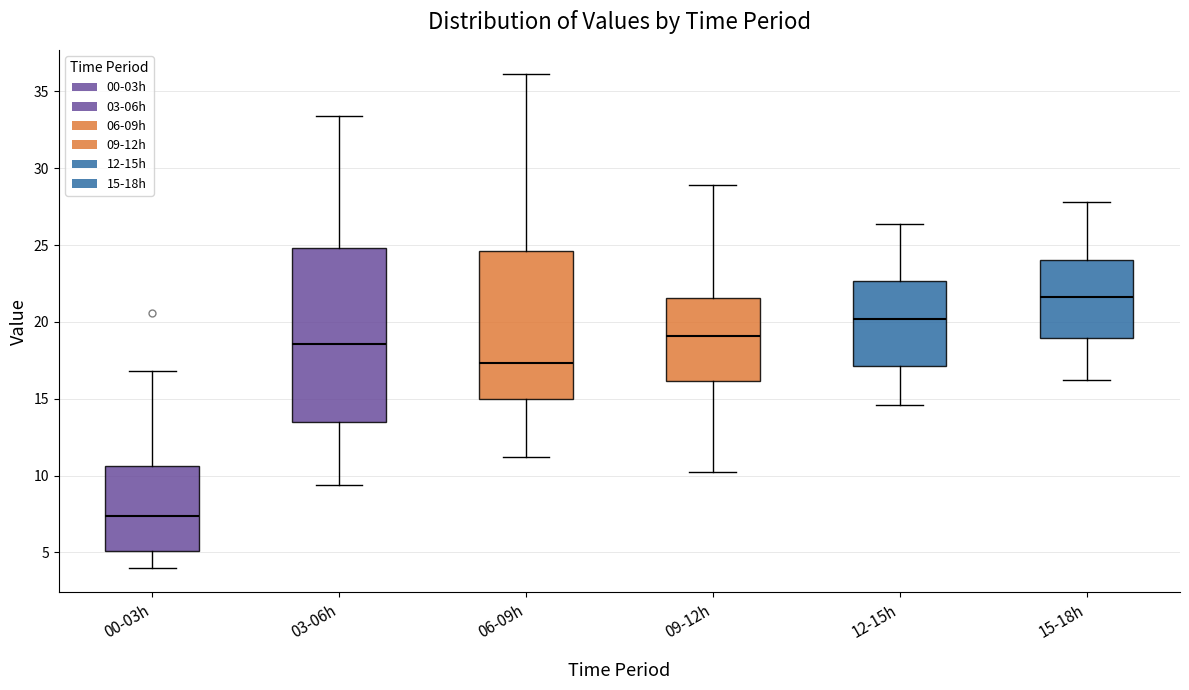

Reading left to right, transcribe this box plot: for each box, give where its median line is, the range the box spans, and where its two whiskers end, as read against the y-axis. The values are not printed on the chart, so give them approximately, as read against the axis.

00-03h: median 7.5, box 5.0 to 10.5, whiskers 4.0 to 17.0
03-06h: median 18.5, box 13.5 to 25.0, whiskers 9.5 to 33.5
06-09h: median 17.5, box 15.0 to 24.5, whiskers 11.0 to 36.0
09-12h: median 19.0, box 16.0 to 21.5, whiskers 10.0 to 29.0
12-15h: median 20.0, box 17.0 to 22.5, whiskers 14.5 to 26.5
15-18h: median 21.5, box 19.0 to 24.0, whiskers 16.0 to 28.0